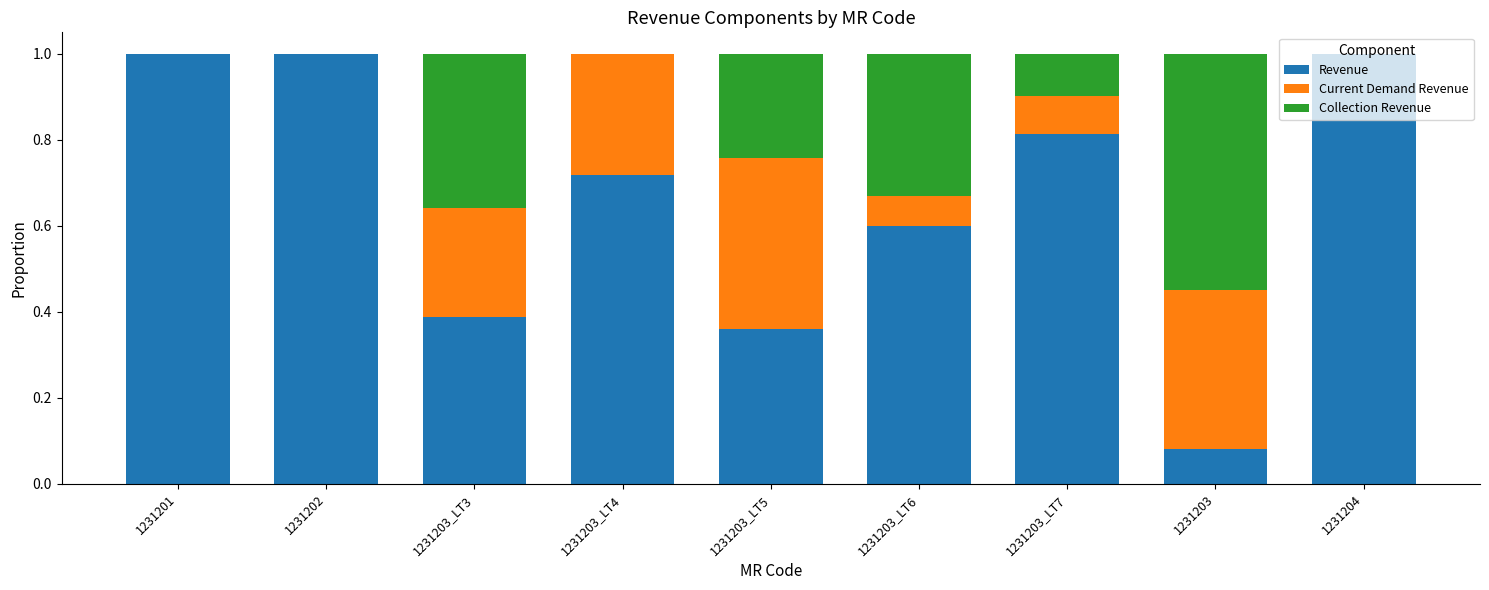

What is the total value across all series at 1231203_LT4?

1.0